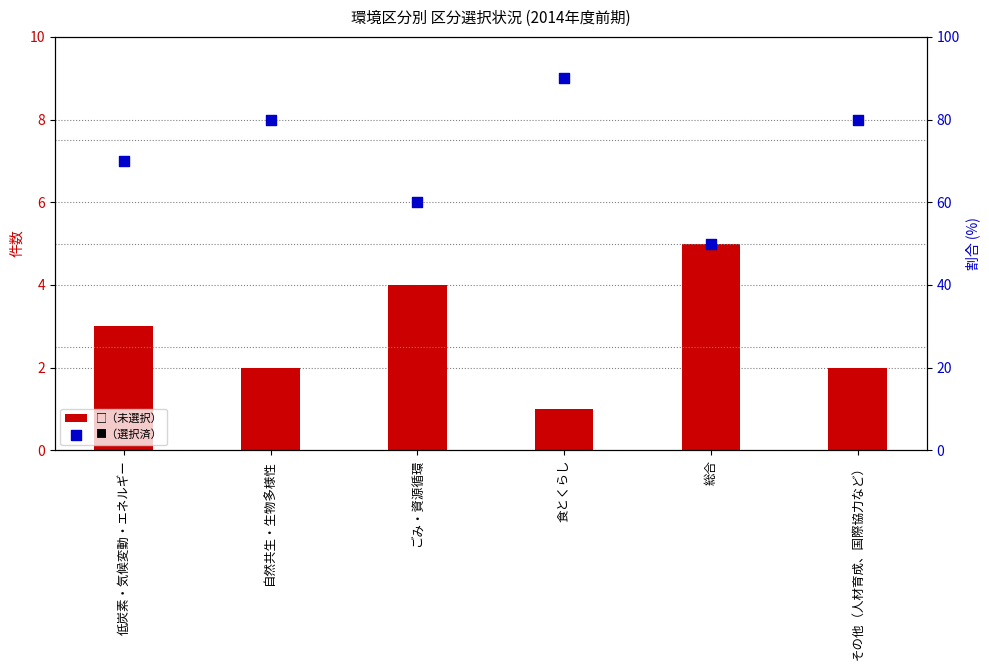

At which category is the sum across all series the highest?

食とくらし